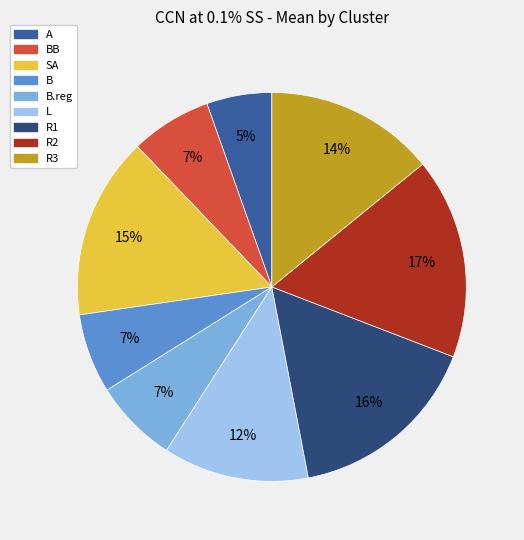

To the nearest percent, what is the average slice percentage?

11%